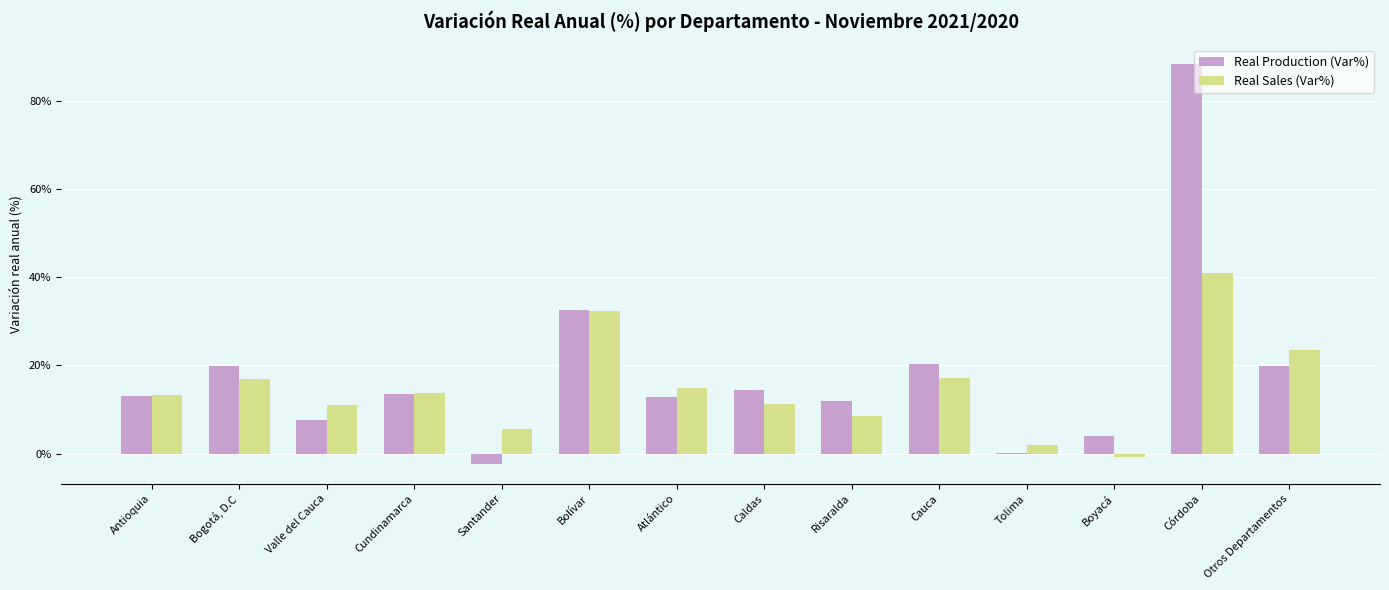

How many data points does each series have?

14